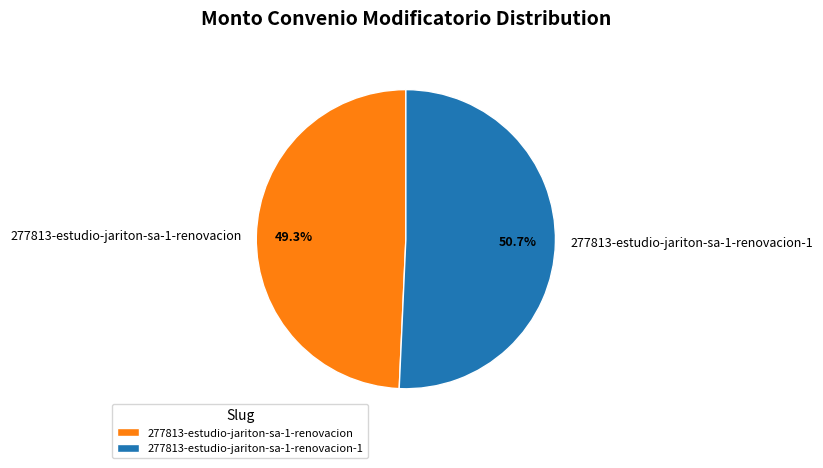

Is there a majority slice in this chart?

Yes